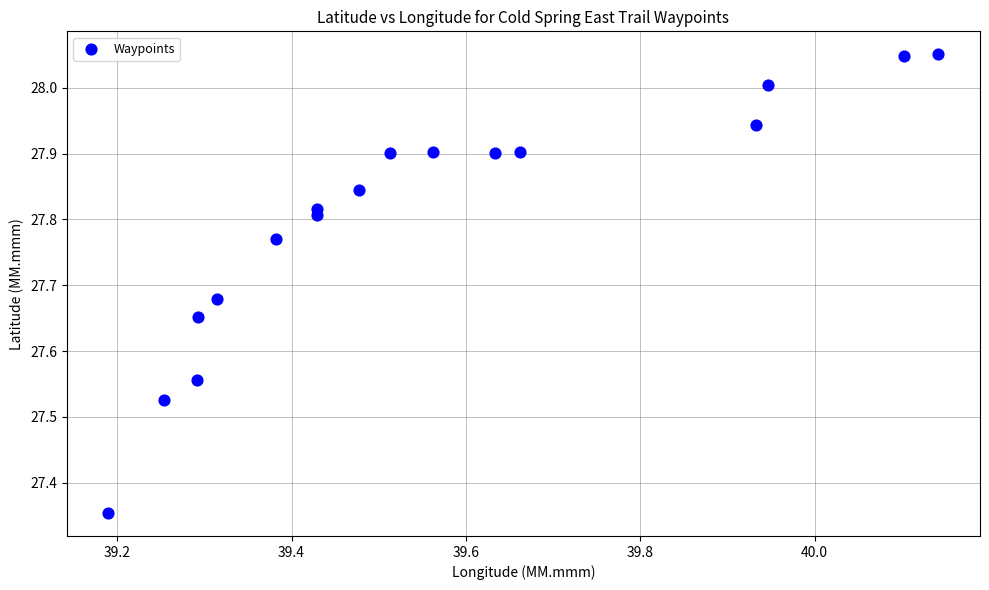

What is the range of Y values (max minus min)?

0.7